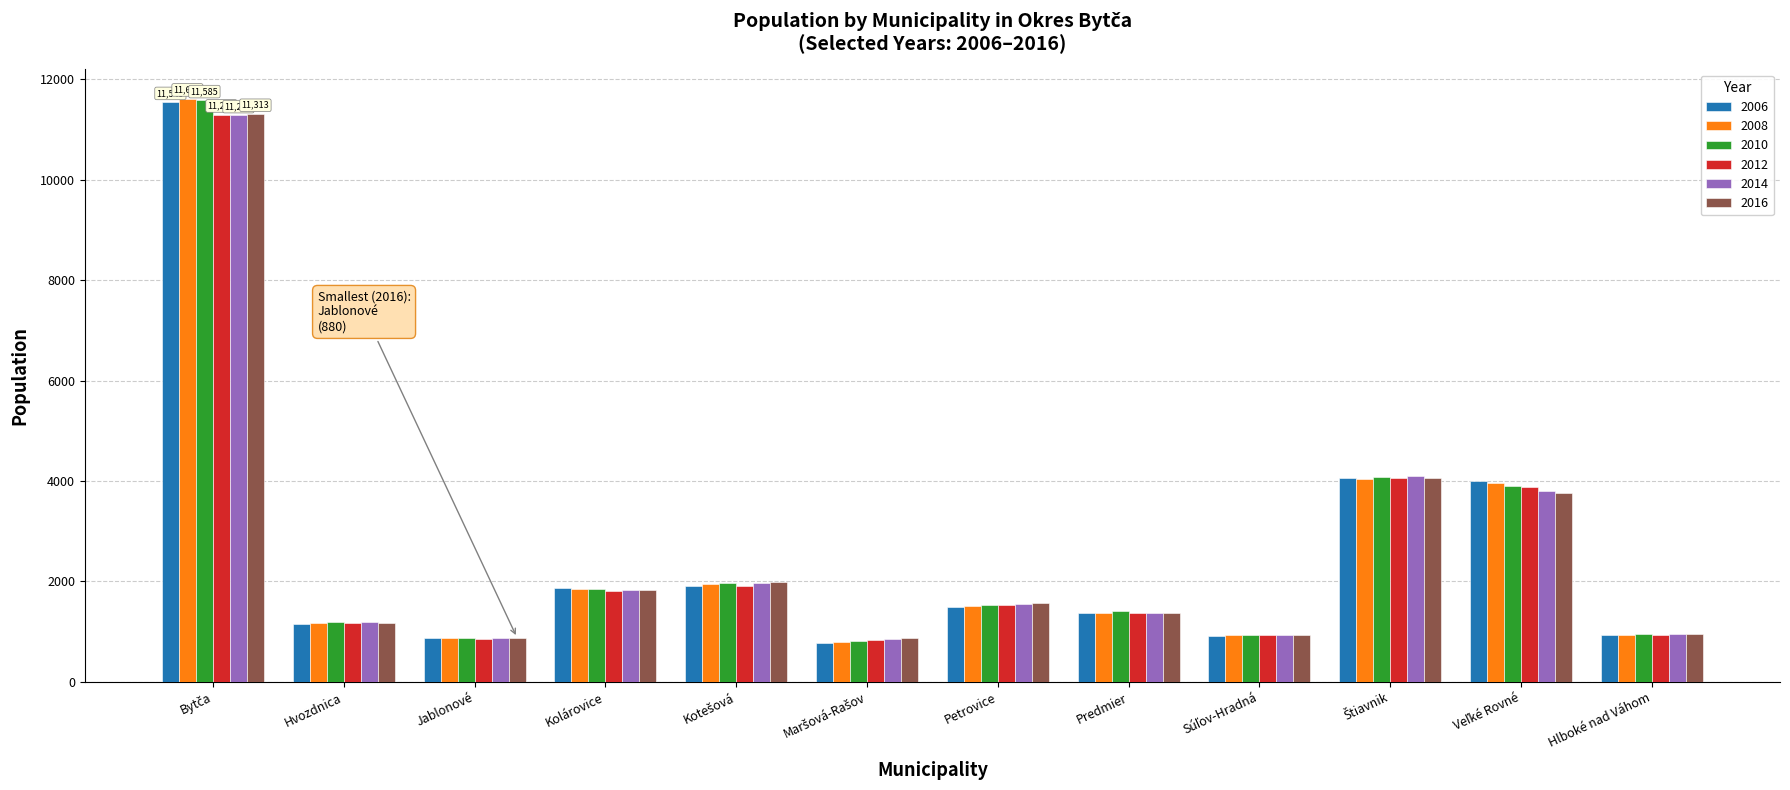

What is the greatest value displayed?

11618